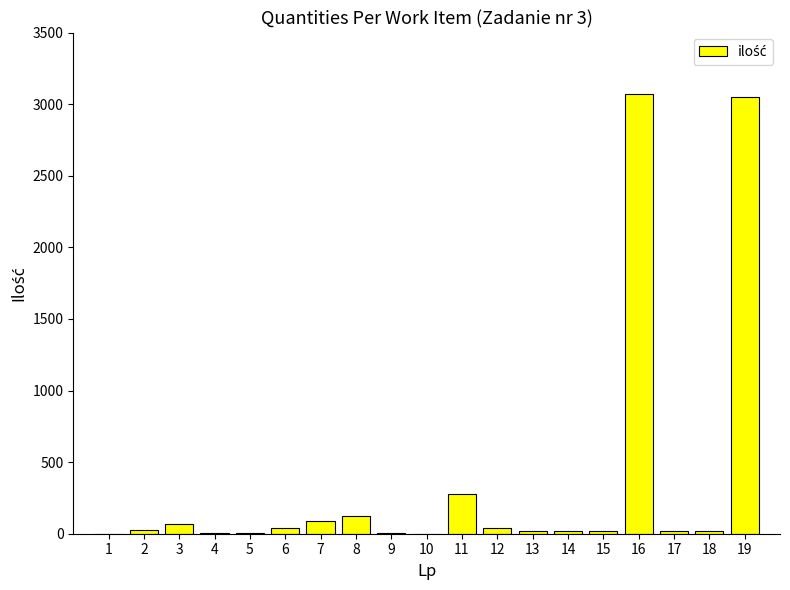

What is the maximum value shown in the chart?

3067.9